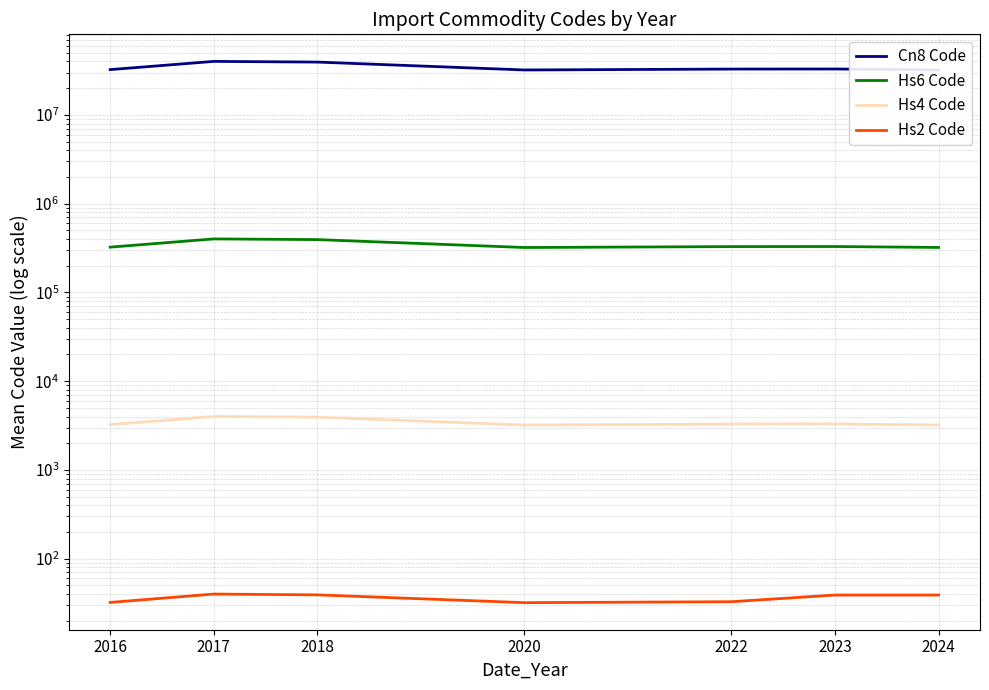

What is the sum of the Hs2 Code values at 2018 and 2016?

71.4